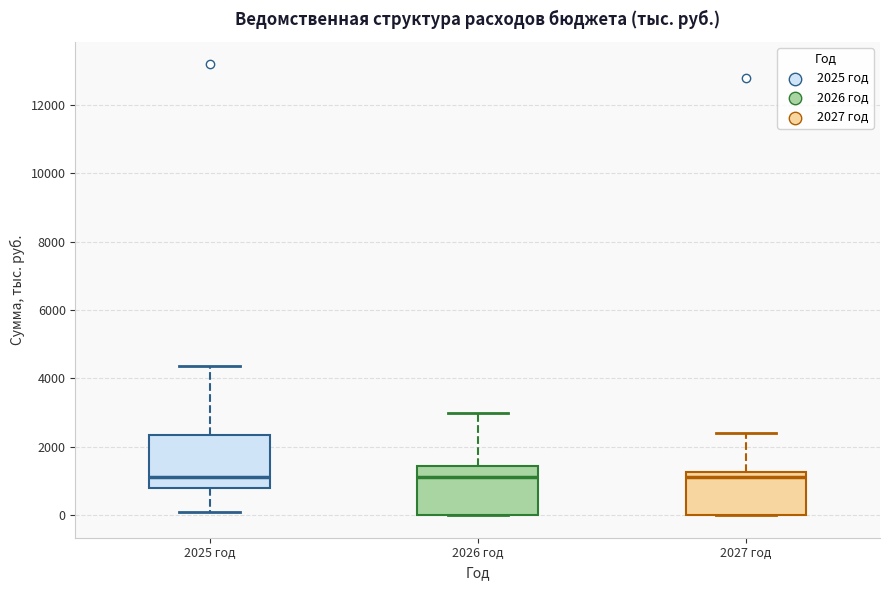

Reading left to right, transcribe this box plot: for each box, give where its median line is, the range the box spans, and where its two whiskers end, as read against the y-axis. The values are not printed on the chart, so give them approximately, as read against the axis.

2025 год: median 1200, box 800 to 2400, whiskers 200 to 4400
2026 год: median 1200, box 0 to 1400, whiskers 0 to 3000
2027 год: median 1200 (just below the box's upper edge), box 0 to 1200, whiskers 0 to 2400